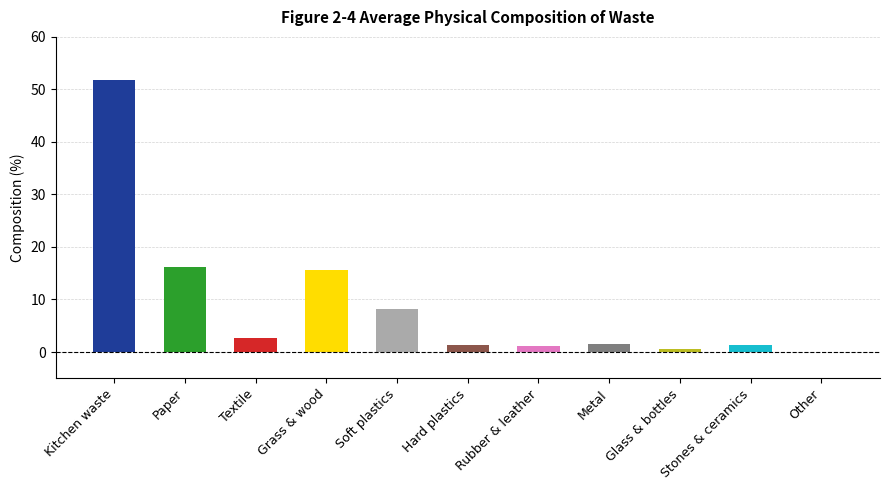

Reading left to right, what are all the values shown in this chart?

Kitchen waste=51.7	Paper=16.1	Textile=2.7	Grass & wood=15.6	Soft plastics=8.1	Hard plastics=1.4	Rubber & leather=1.1	Metal=1.6	Glass & bottles=0.5	Stones & ceramics=1.3	Other=0.0